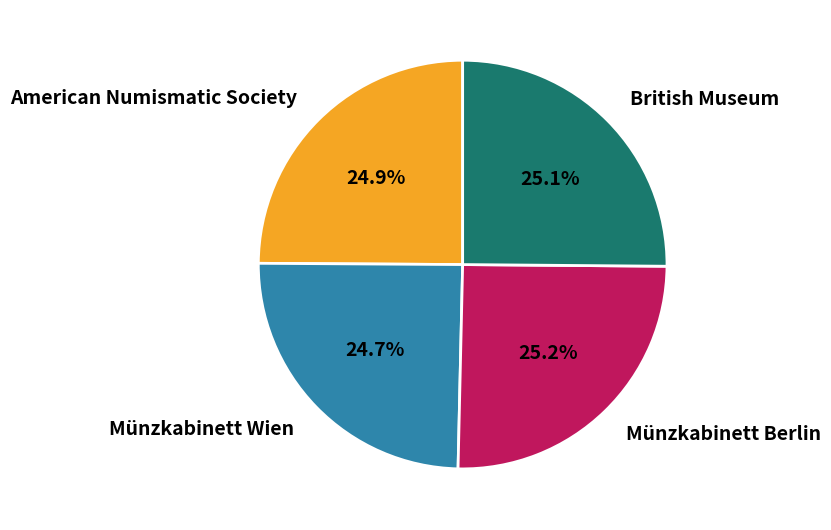

How many slices are in this pie chart?

4